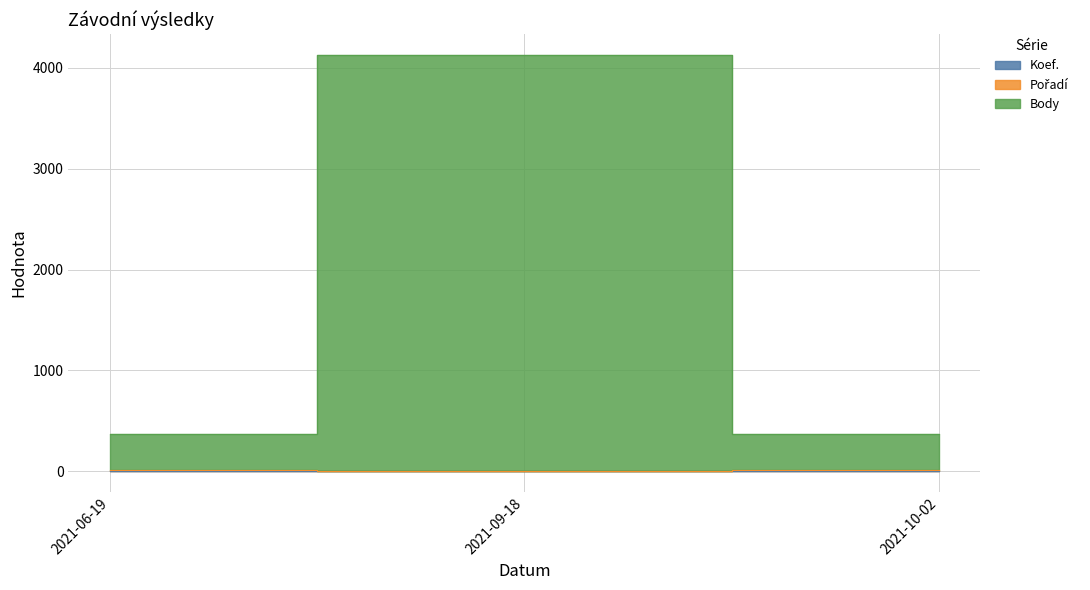

What is the average value of the Body series?

1624